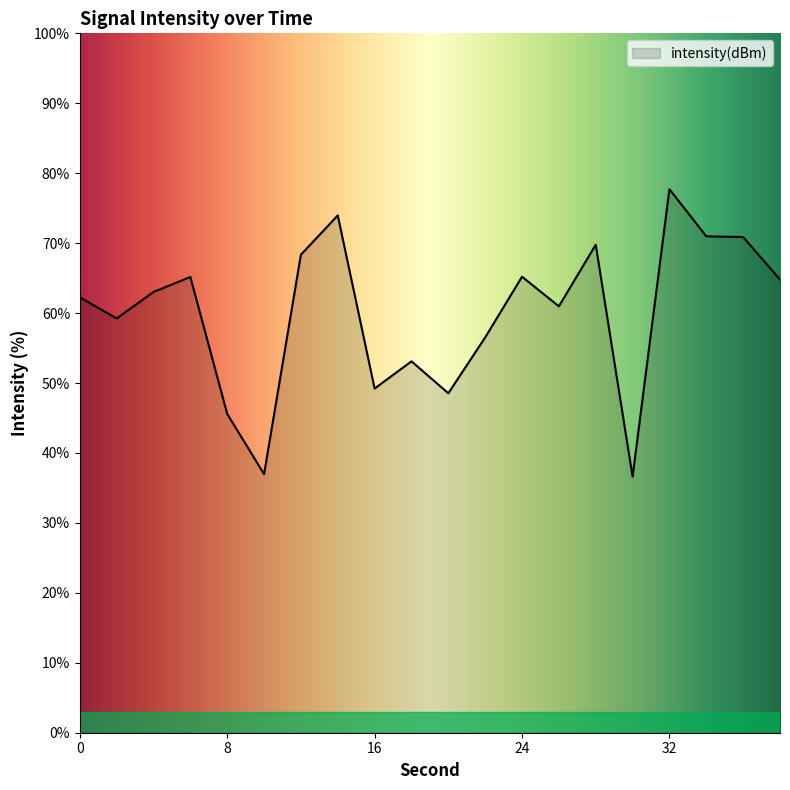

What is the greatest value displayed?

77.7